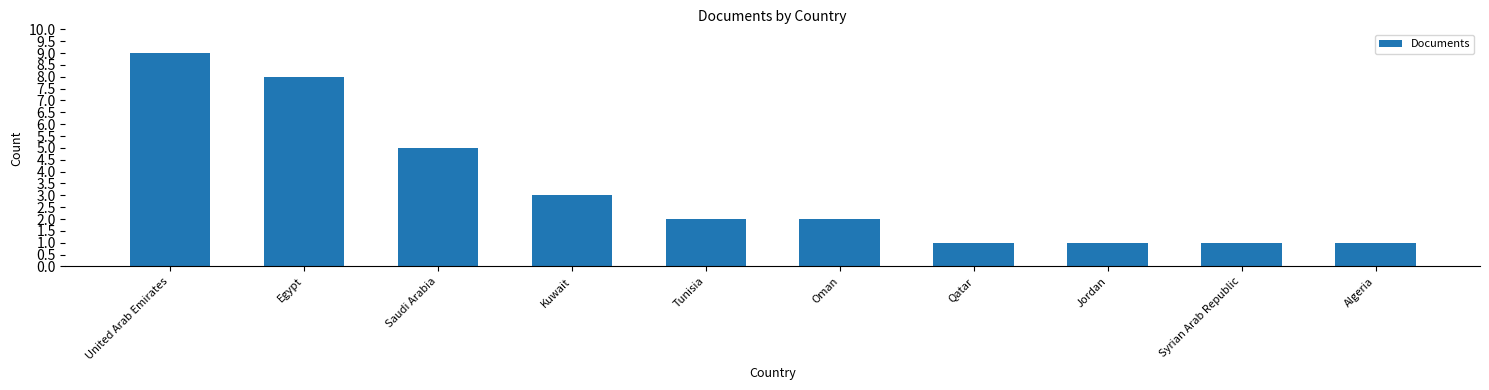

How many categories are shown in the chart?

10